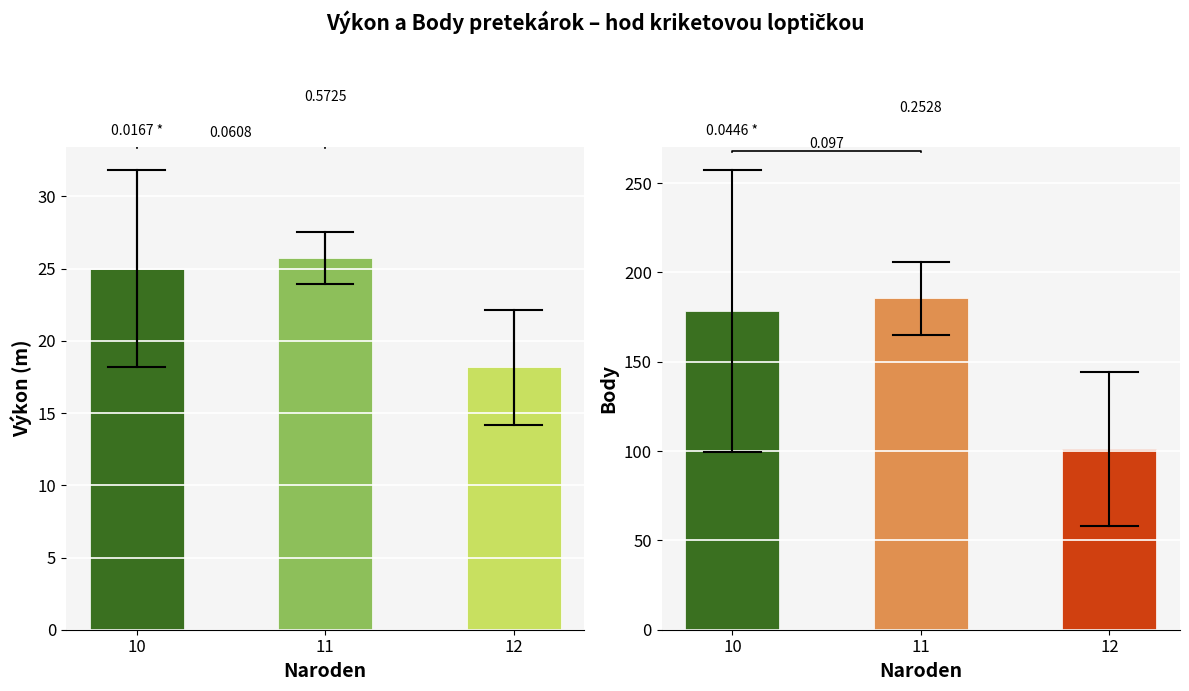

What is the sum of all Body values?

465.1